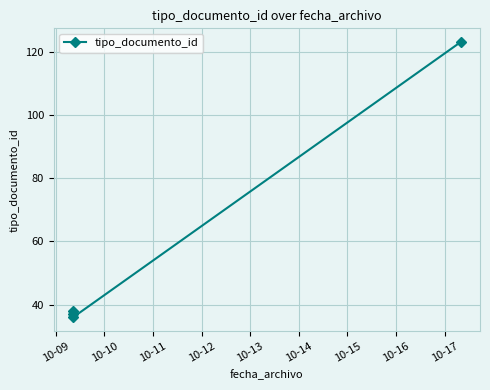

What is the difference between the maximum and minimum values?

87